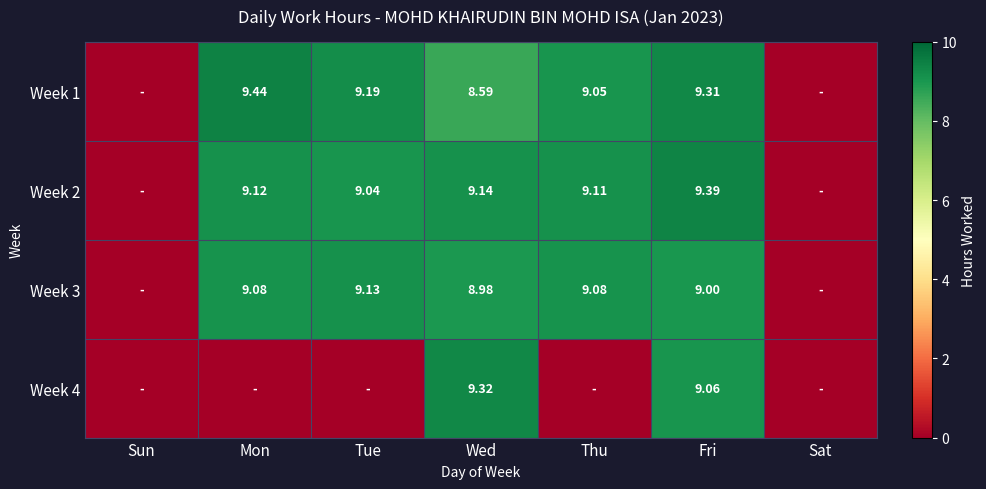

Rank the series at Sun from highest to lowest value.

Week 1, Week 2, Week 3, Week 4